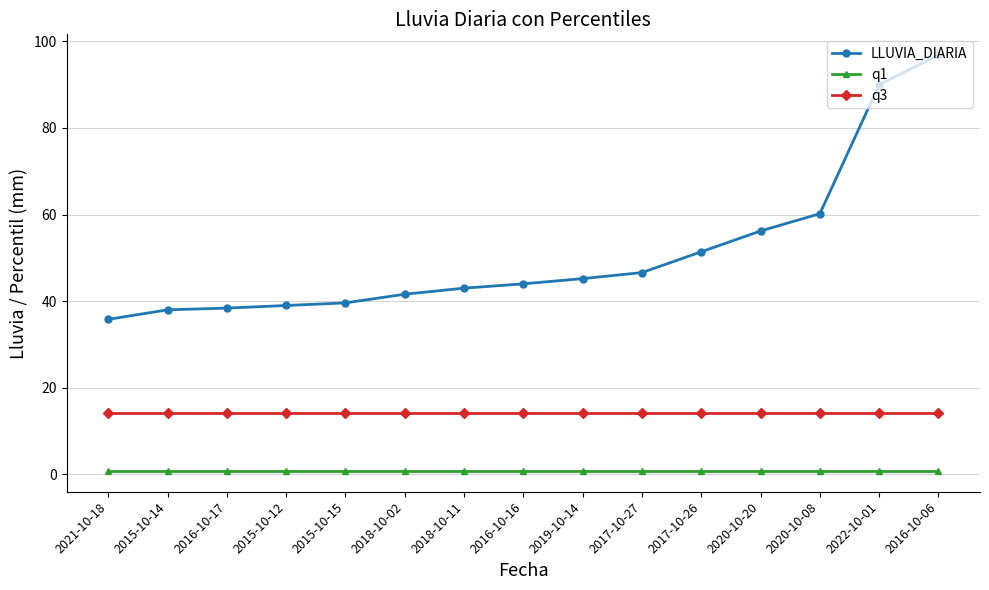

Is the value of q1 at 2016-10-16 greater than the value of LLUVIA_DIARIA at 2015-10-15?

No